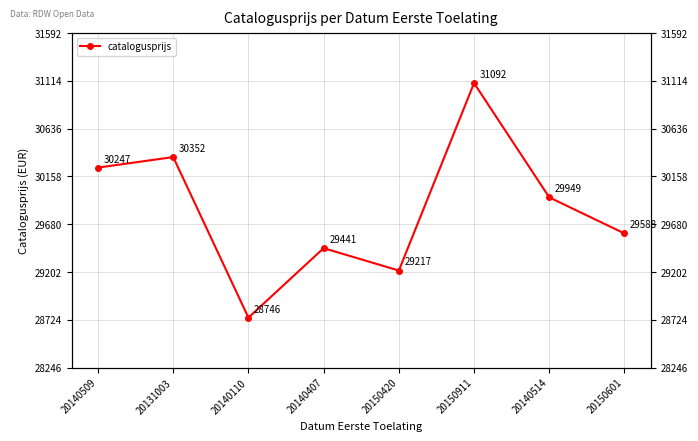

How many series are shown in this chart?

1